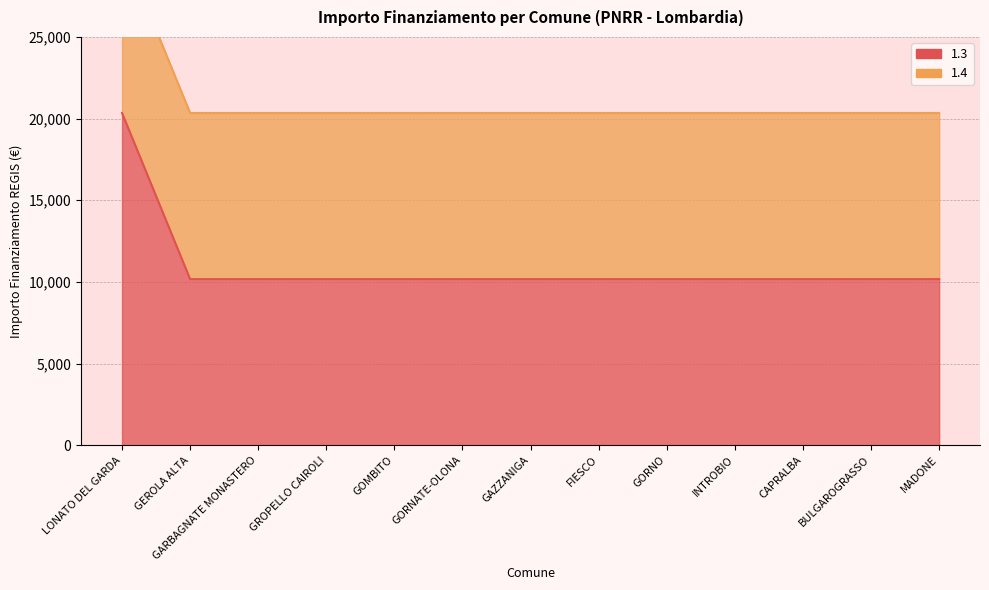

The chart shows a value of 16969 at GORNATE-OLONA. True or false?

False